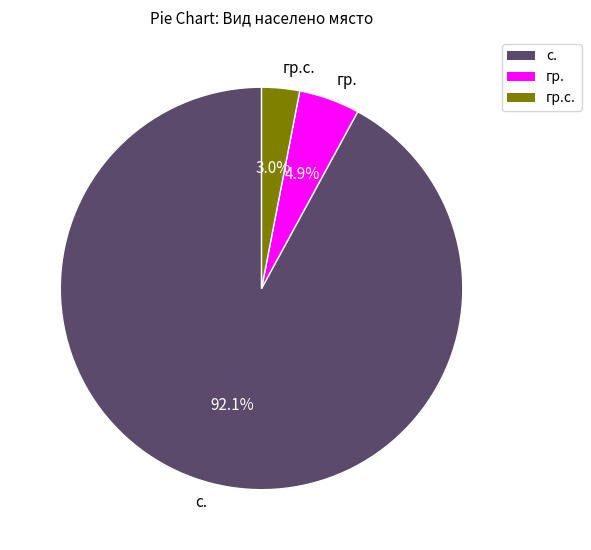

To the nearest percent, what percentage of the pie is с.?

92%